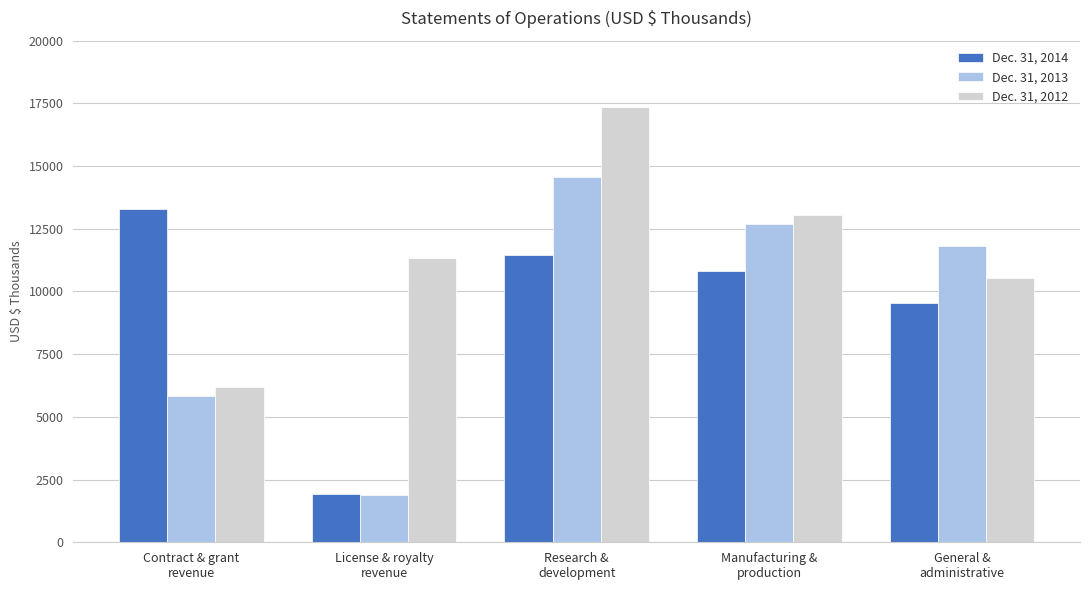

What is the smallest value displayed?

1872